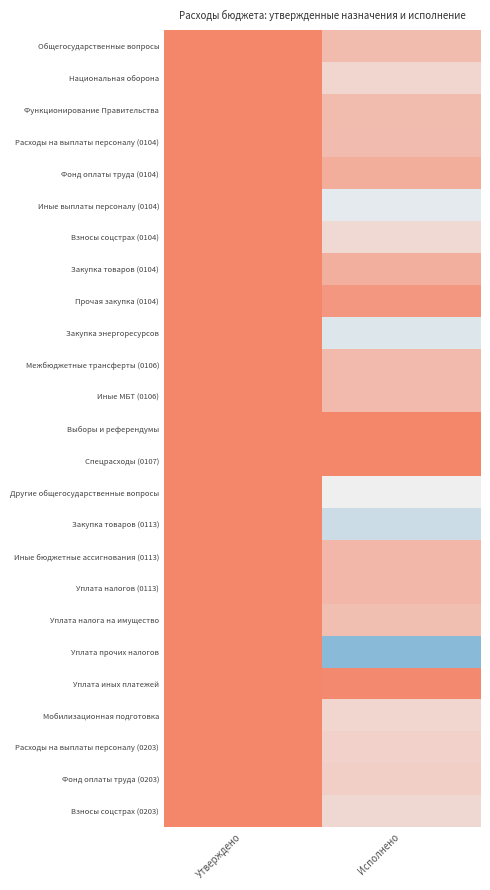

Reading right to left, extract all data points from this chart.

Общегосударственные вопросы: Исполнено=0.5	Утверждено=1.0
Национальная оборона: Исполнено=0.2	Утверждено=1.0
Функционирование Правительства: Исполнено=0.5	Утверждено=1.0
Расходы на выплаты персоналу (0104): Исполнено=0.5	Утверждено=1.0
Фонд оплаты труда (0104): Исполнено=0.6	Утверждено=1.0
Иные выплаты персоналу (0104): Исполнено=-0.1	Утверждено=1.0
Взносы соцстрах (0104): Исполнено=0.2	Утверждено=1.0
Закупка товаров (0104): Исполнено=0.6	Утверждено=1.0
Прочая закупка (0104): Исполнено=0.8	Утверждено=1.0
Закупка энергоресурсов: Исполнено=-0.1	Утверждено=1.0
Межбюджетные трансферты (0106): Исполнено=0.5	Утверждено=1.0
Иные МБТ (0106): Исполнено=0.5	Утверждено=1.0
Выборы и референдумы: Исполнено=1.0	Утверждено=1.0
Спецрасходы (0107): Исполнено=1.0	Утверждено=1.0
Другие общегосударственные вопросы: Исполнено=-0.0	Утверждено=1.0
Закупка товаров (0113): Исполнено=-0.2	Утверждено=1.0
Иные бюджетные ассигнования (0113): Исполнено=0.5	Утверждено=1.0
Уплата налогов (0113): Исполнено=0.5	Утверждено=1.0
Уплата налога на имущество: Исполнено=0.5	Утверждено=1.0
Уплата прочих налогов: Исполнено=-0.7	Утверждено=1.0
Уплата иных платежей: Исполнено=0.9	Утверждено=1.0
Мобилизационная подготовка: Исполнено=0.2	Утверждено=1.0
Расходы на выплаты персоналу (0203): Исполнено=0.3	Утверждено=1.0
Фонд оплаты труда (0203): Исполнено=0.3	Утверждено=1.0
Взносы соцстрах (0203): Исполнено=0.2	Утверждено=1.0